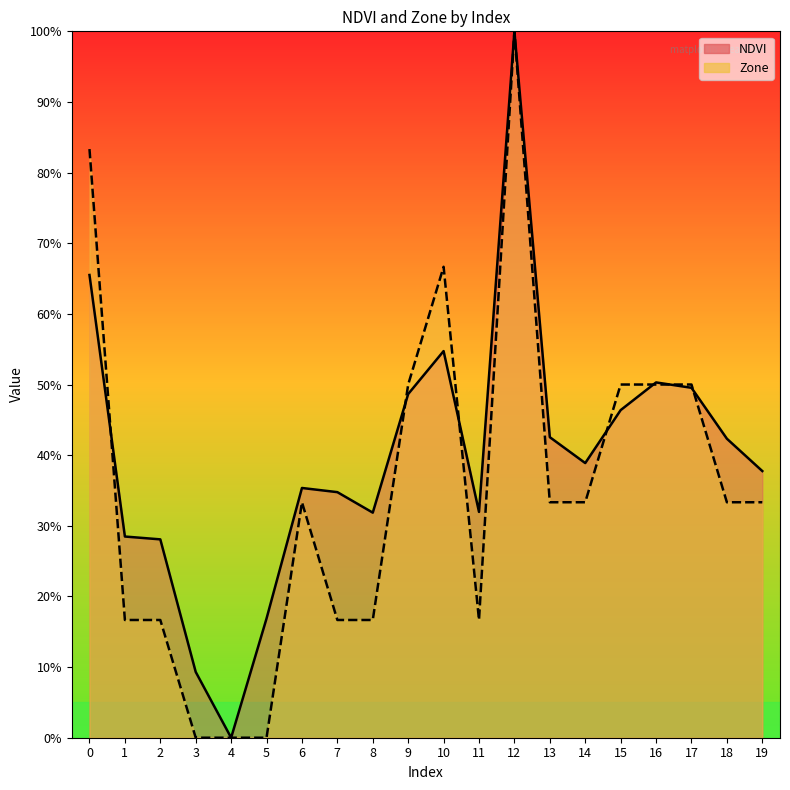

True or false: Zone and NDVI cross at least once.

True